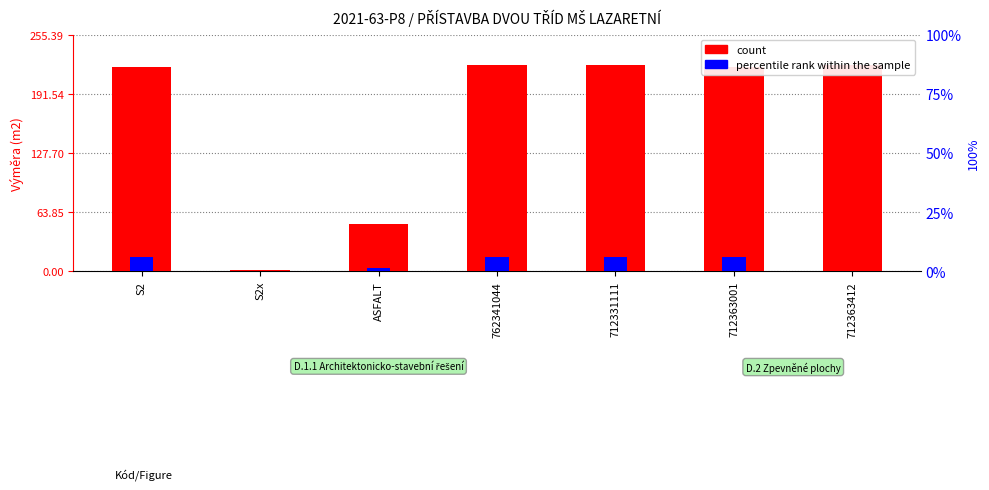

At which category is the sum across all series the highest?

762341044